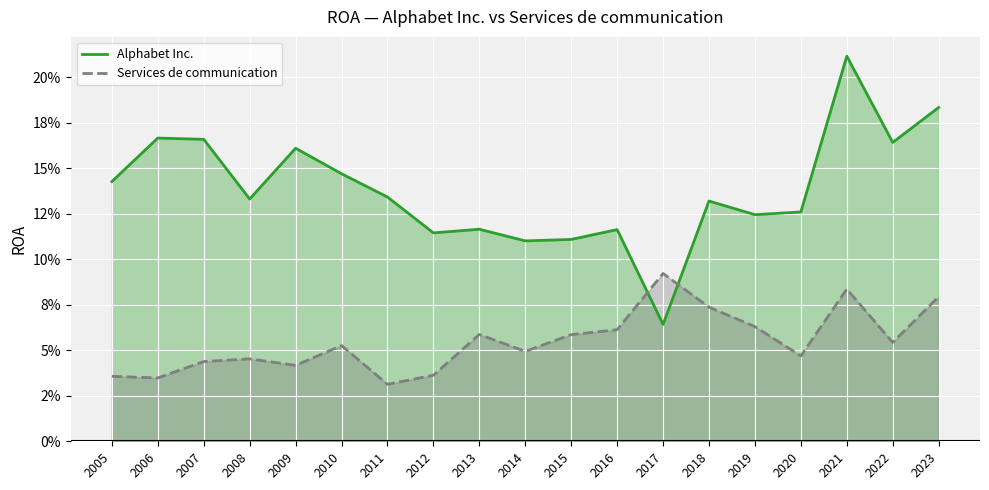

What are all the series names shown in the legend?

Alphabet Inc., Services de communication